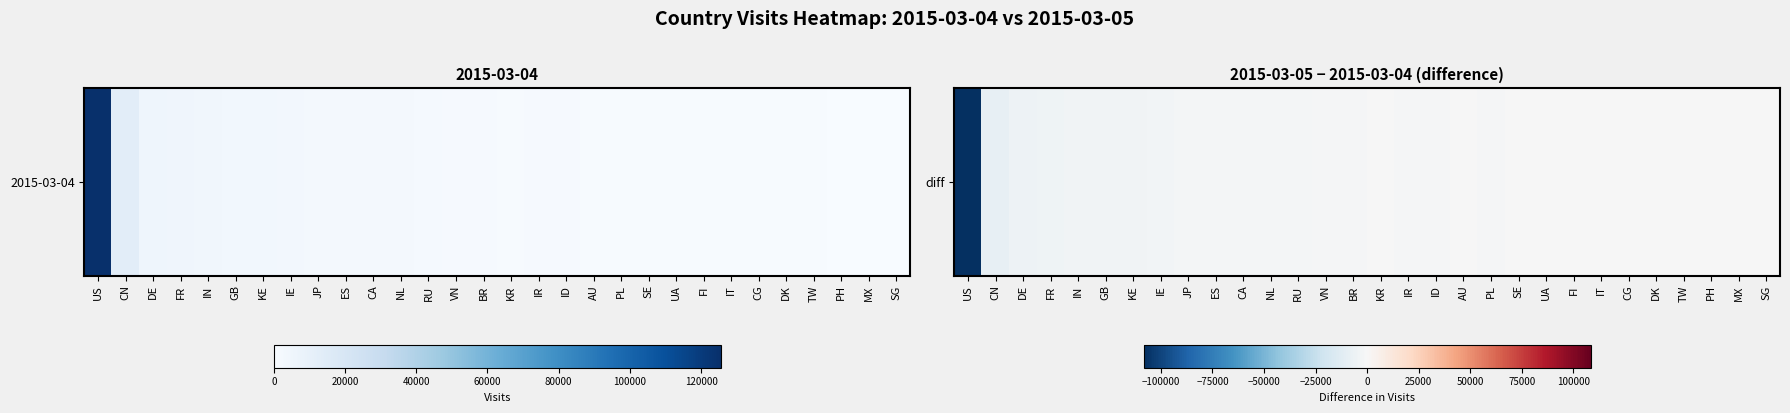

Which category has the lowest value across all series?

US